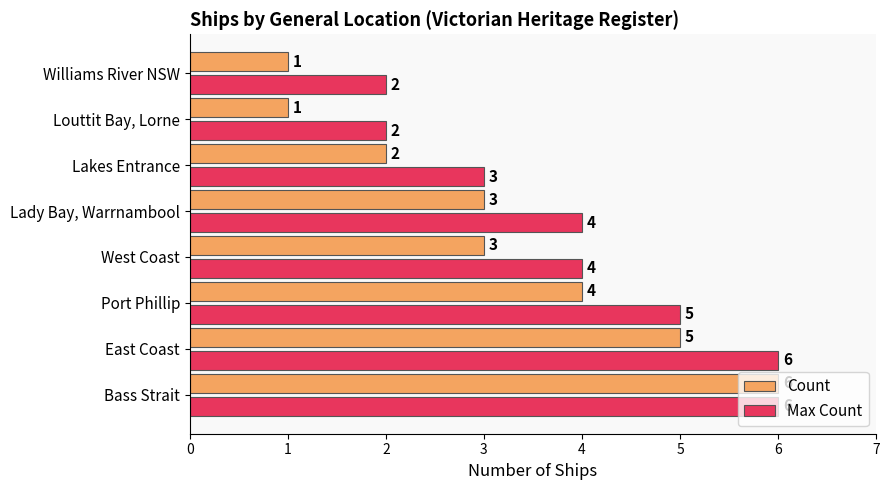

At which category is the sum across all series the highest?

Bass Strait